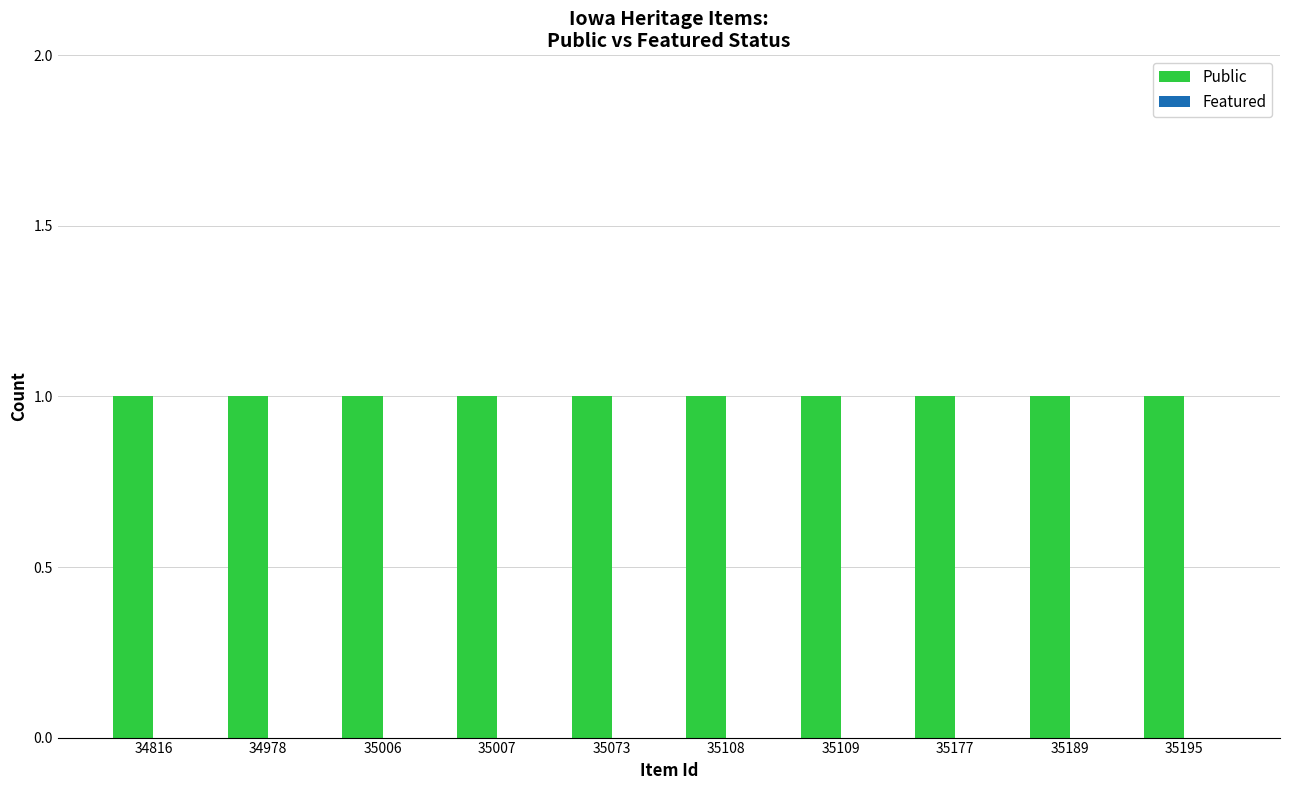

List the labels in order of Featured value, largest first.

34816, 34978, 35006, 35007, 35073, 35108, 35109, 35177, 35189, 35195